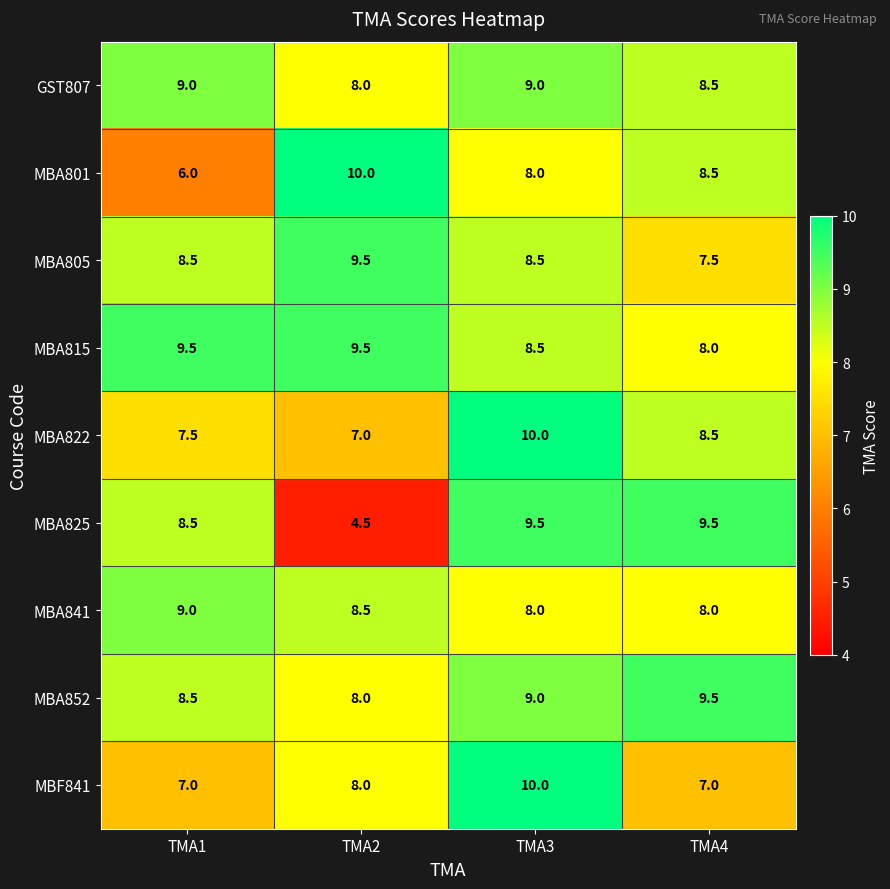

Which category has the lowest value in the MBA815 series?

TMA4